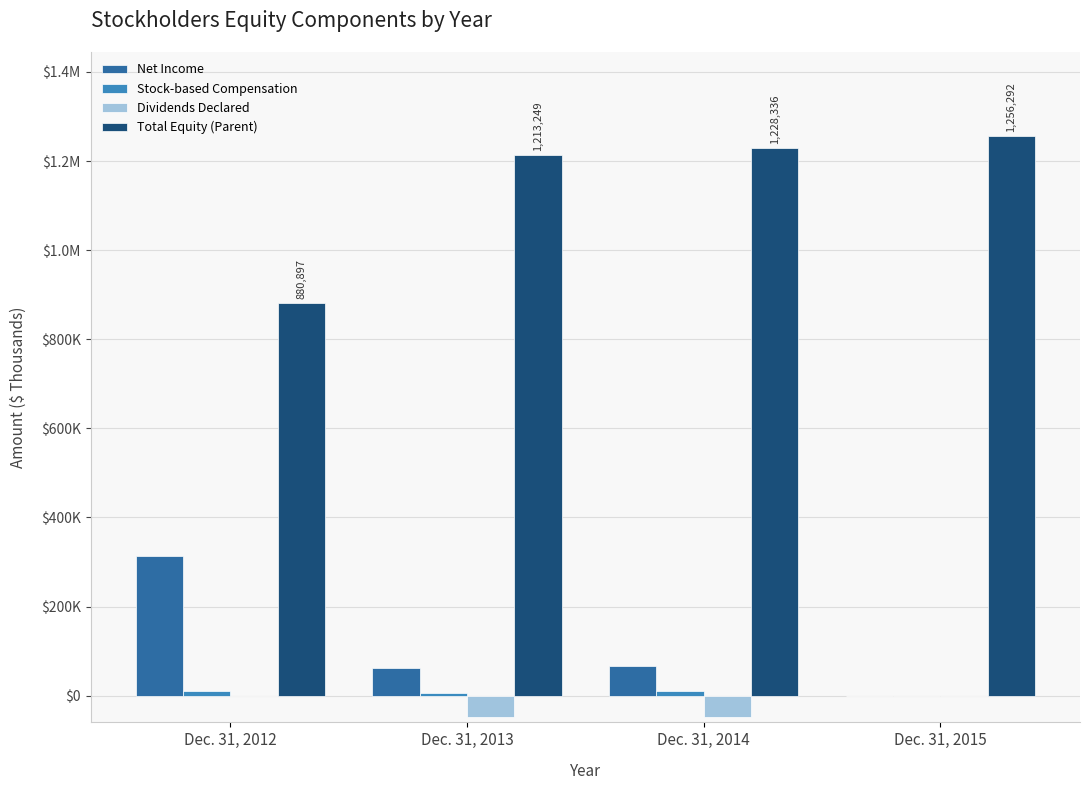

List the series in order of their peak value, highest first.

Total Equity (Parent), Net Income, Stock-based Compensation, Dividends Declared